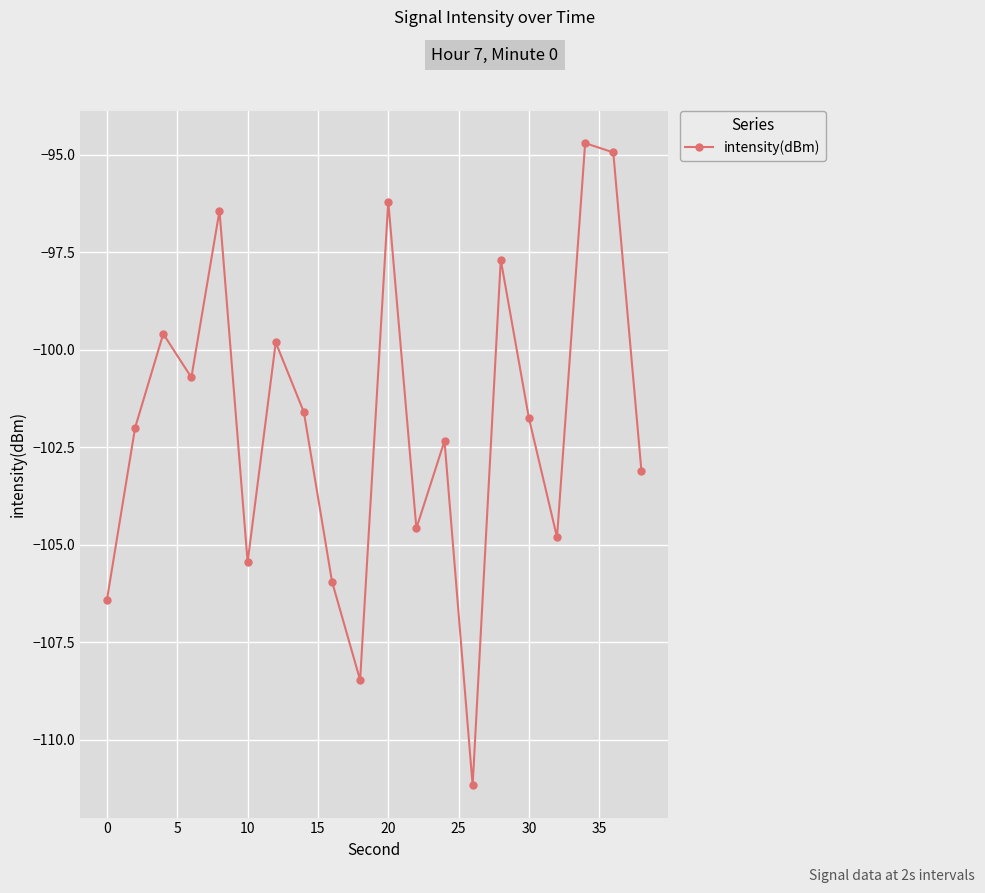

What is the smallest value displayed?

-111.2